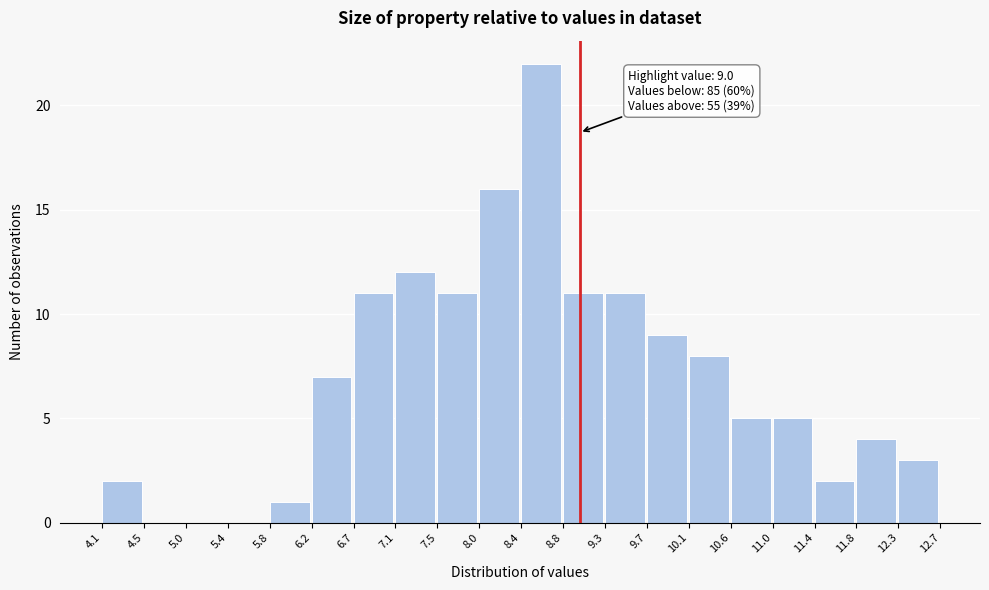

Which range on the x-axis has the tallest bar?

8.4 to 8.8